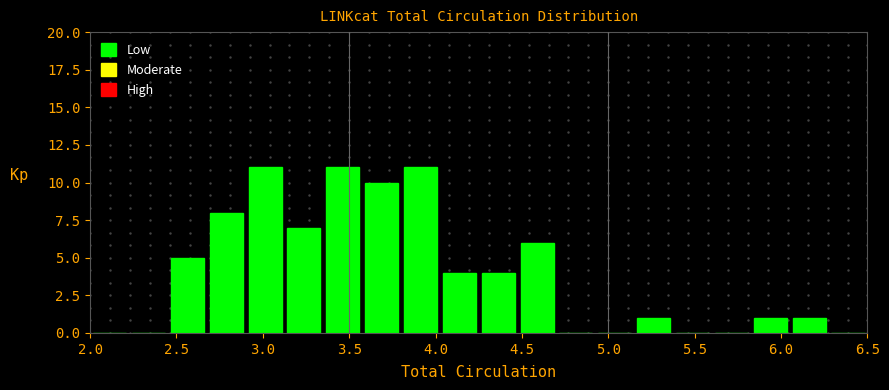

Reading left to right, list every bar in this chart as the range it spans on the x-axis followed by its height. Neither the bar edges nor the heights are printed on the chart, so give them approximately, as read against the axes.

2.000 to 2.225: 0
2.225 to 2.450: 0
2.450 to 2.675: 5
2.675 to 2.900: 8
2.900 to 3.125: 11
3.125 to 3.350: 7
3.350 to 3.575: 11
3.575 to 3.800: 10
3.800 to 4.025: 11
4.025 to 4.250: 4
4.250 to 4.475: 4
4.475 to 4.700: 6
4.700 to 4.925: 0
4.925 to 5.150: 0
5.150 to 5.375: 1
5.375 to 5.600: 0
5.600 to 5.825: 0
5.825 to 6.050: 1
6.050 to 6.275: 1
6.275 to 6.500: 0